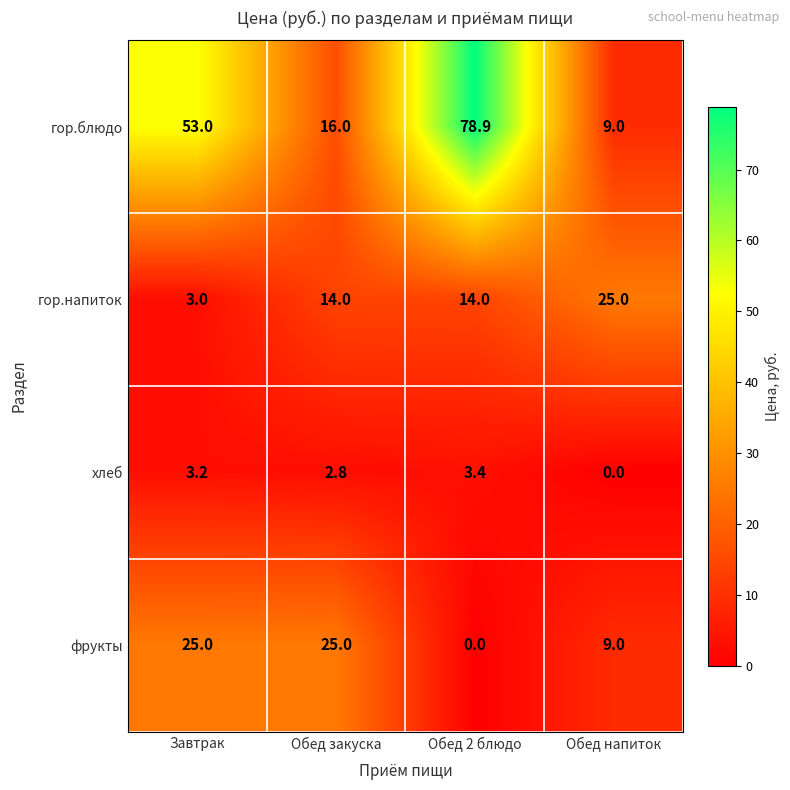

At Обед 2 блюдо, list the series in order from smallest to largest.

фрукты, хлеб, гор.напиток, гор.блюдо